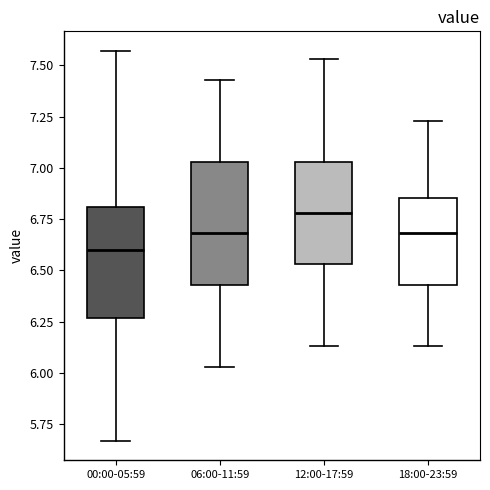

Which box is the tallest, from its lower edge to its upper edge?

06:00-11:59